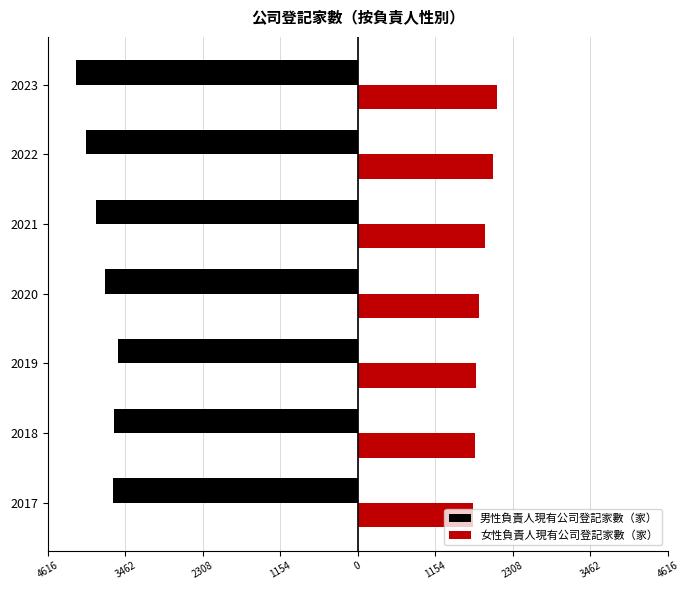

Reading left to right, what are all the values shown in this chart?

男性負責人現有公司登記家數（家）: -3640	-3630	-3569	-3758	-3893	-4043	-4197
女性負責人現有公司登記家數（家）: 1717	1741	1765	1809	1894	2012	2070